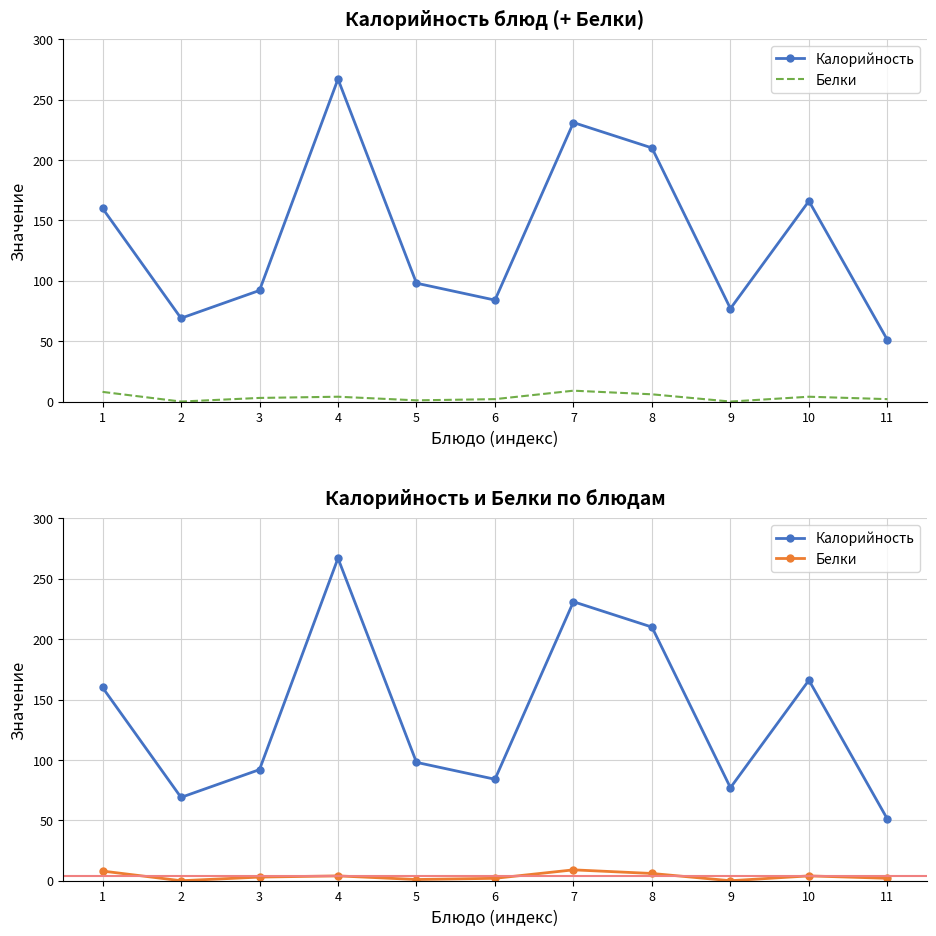

What is the sum of all Калорийность values?

1505